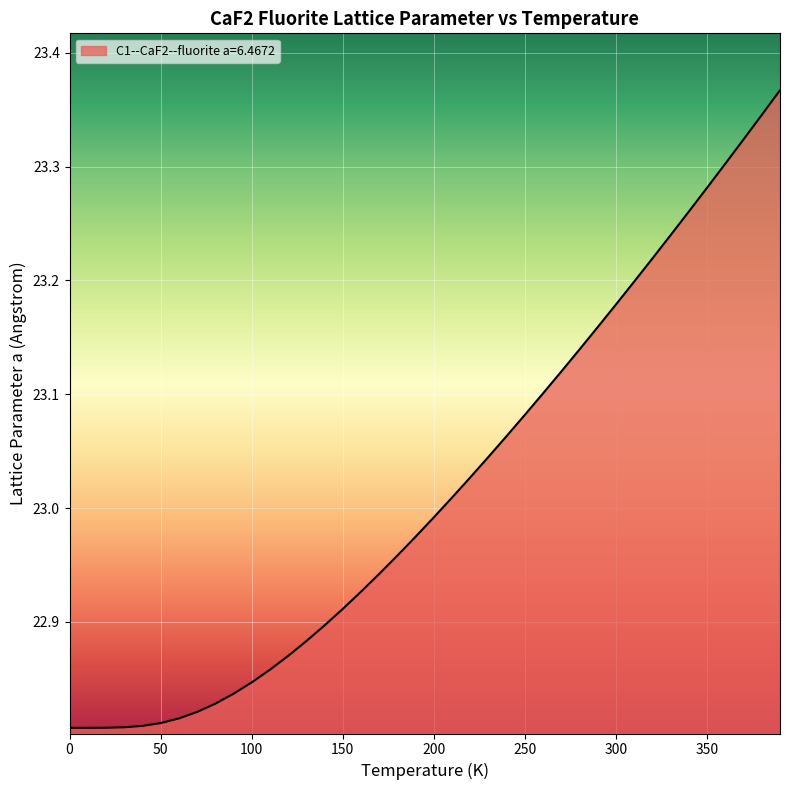

Does the chart display data point markers on the line(s)?

No